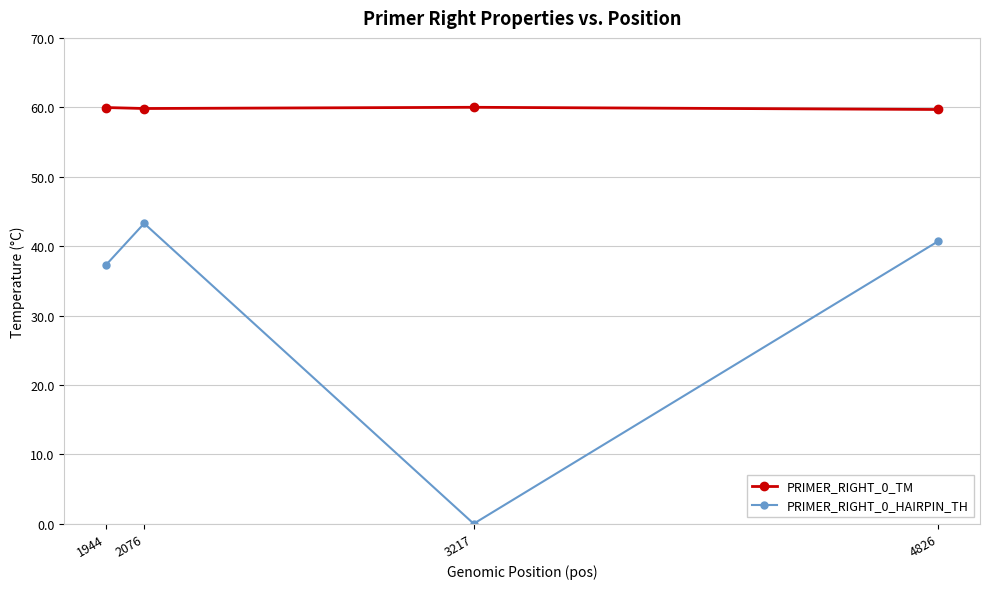

True or false: PRIMER_RIGHT_0_HAIRPIN_TH and PRIMER_RIGHT_0_TM intersect in this chart.

False